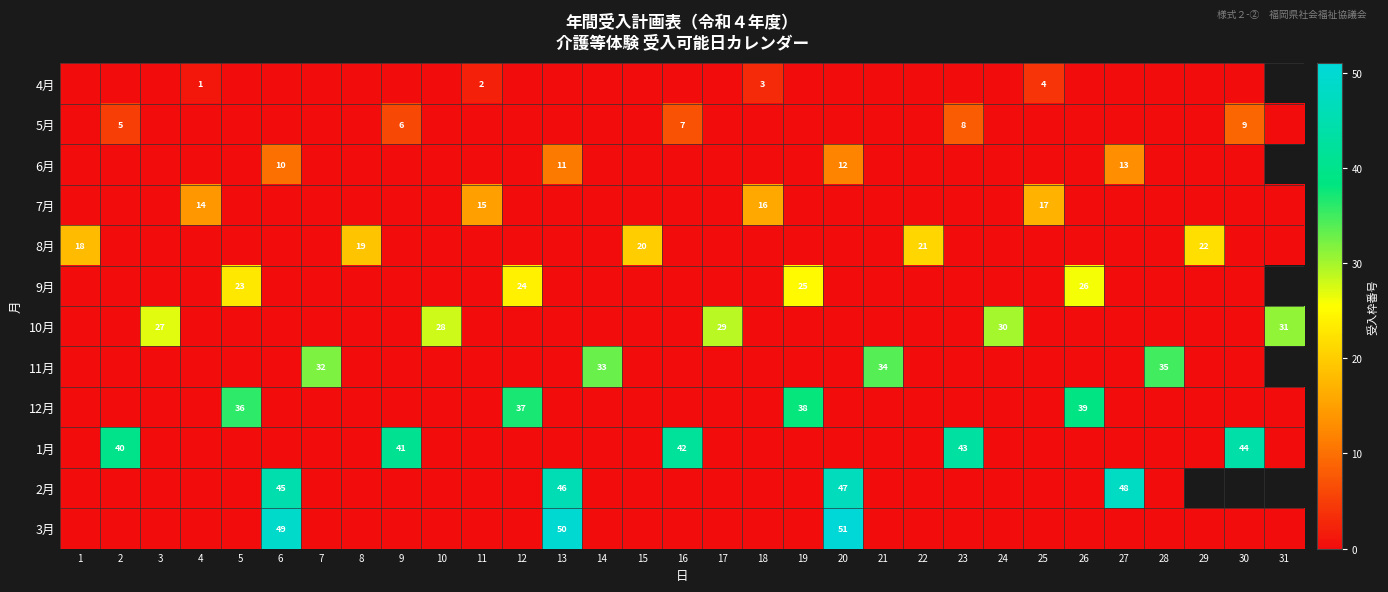

What is the difference between the highest and lowest values at 5?

36.0